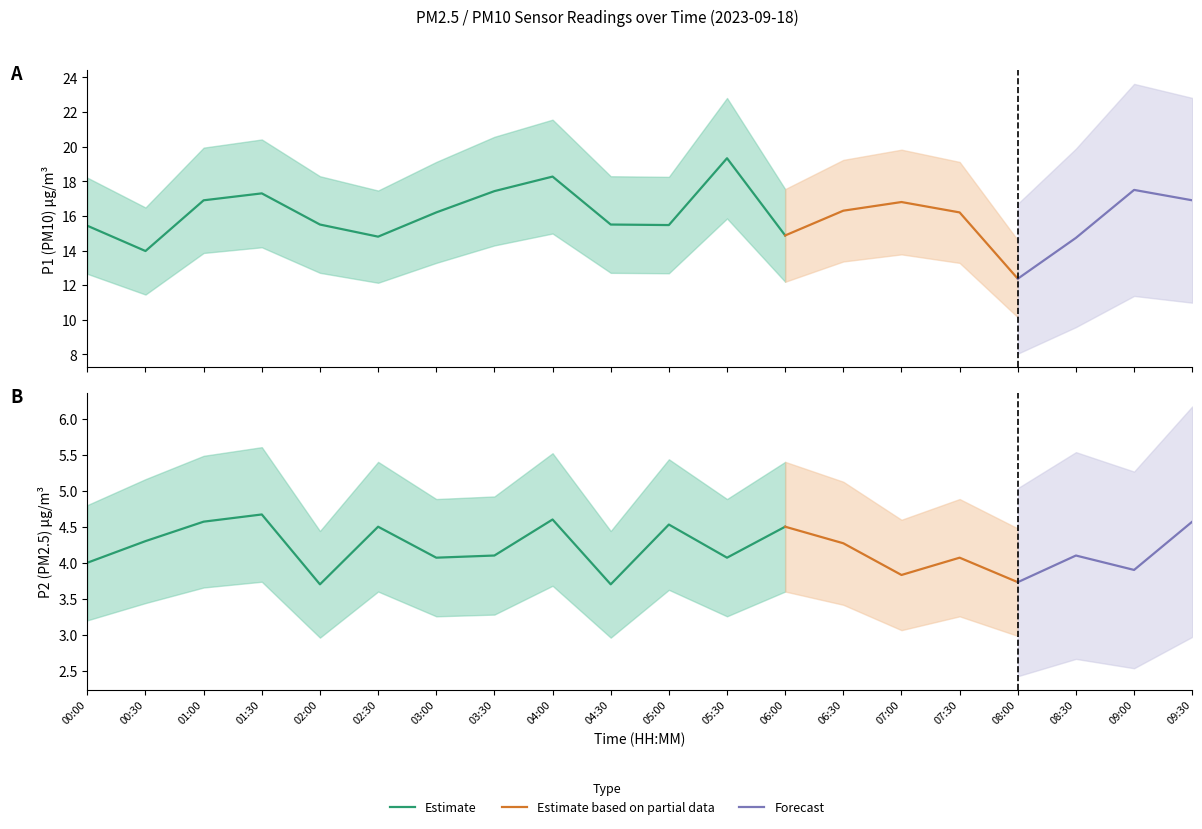

What is the value of the P1 point at the 12th from the left?

19.3